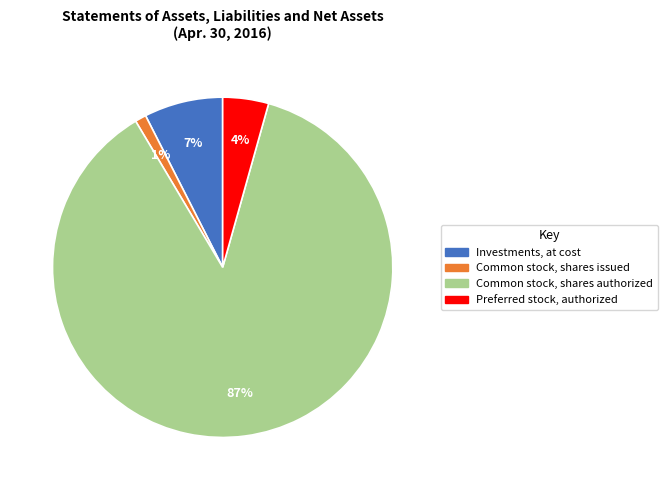

To the nearest percent, what is the difference between the Common stock, shares issued and Investments, at cost slice percentages?

6%